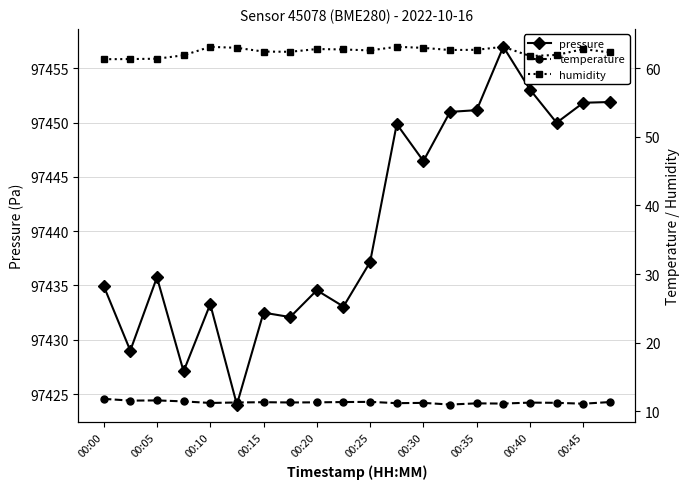

What is the minimum value for pressure?

97424.0